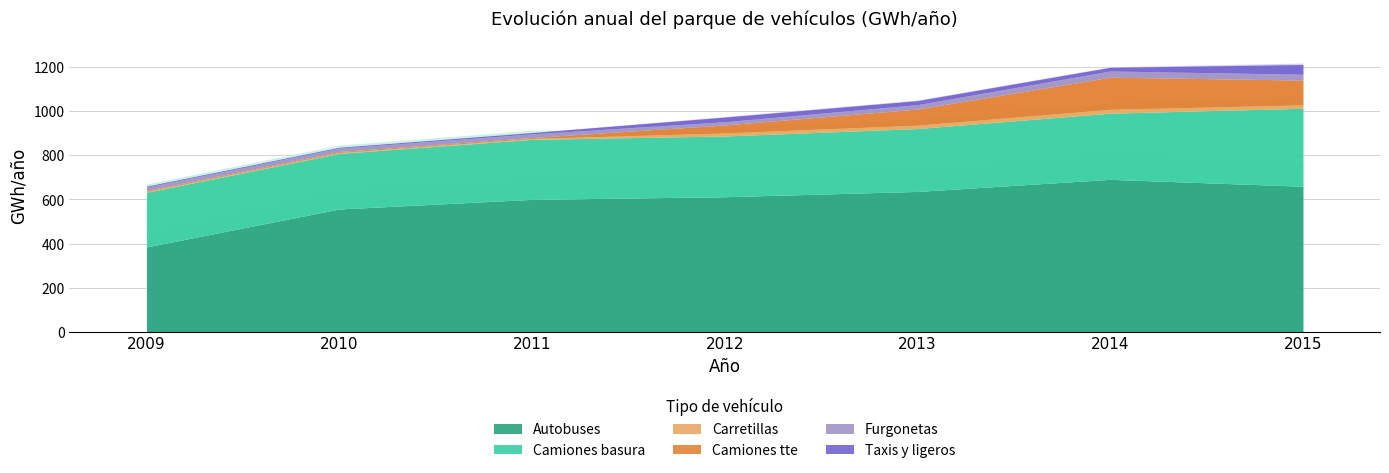

Where is Camiones tte nearest to the value 74?

2013